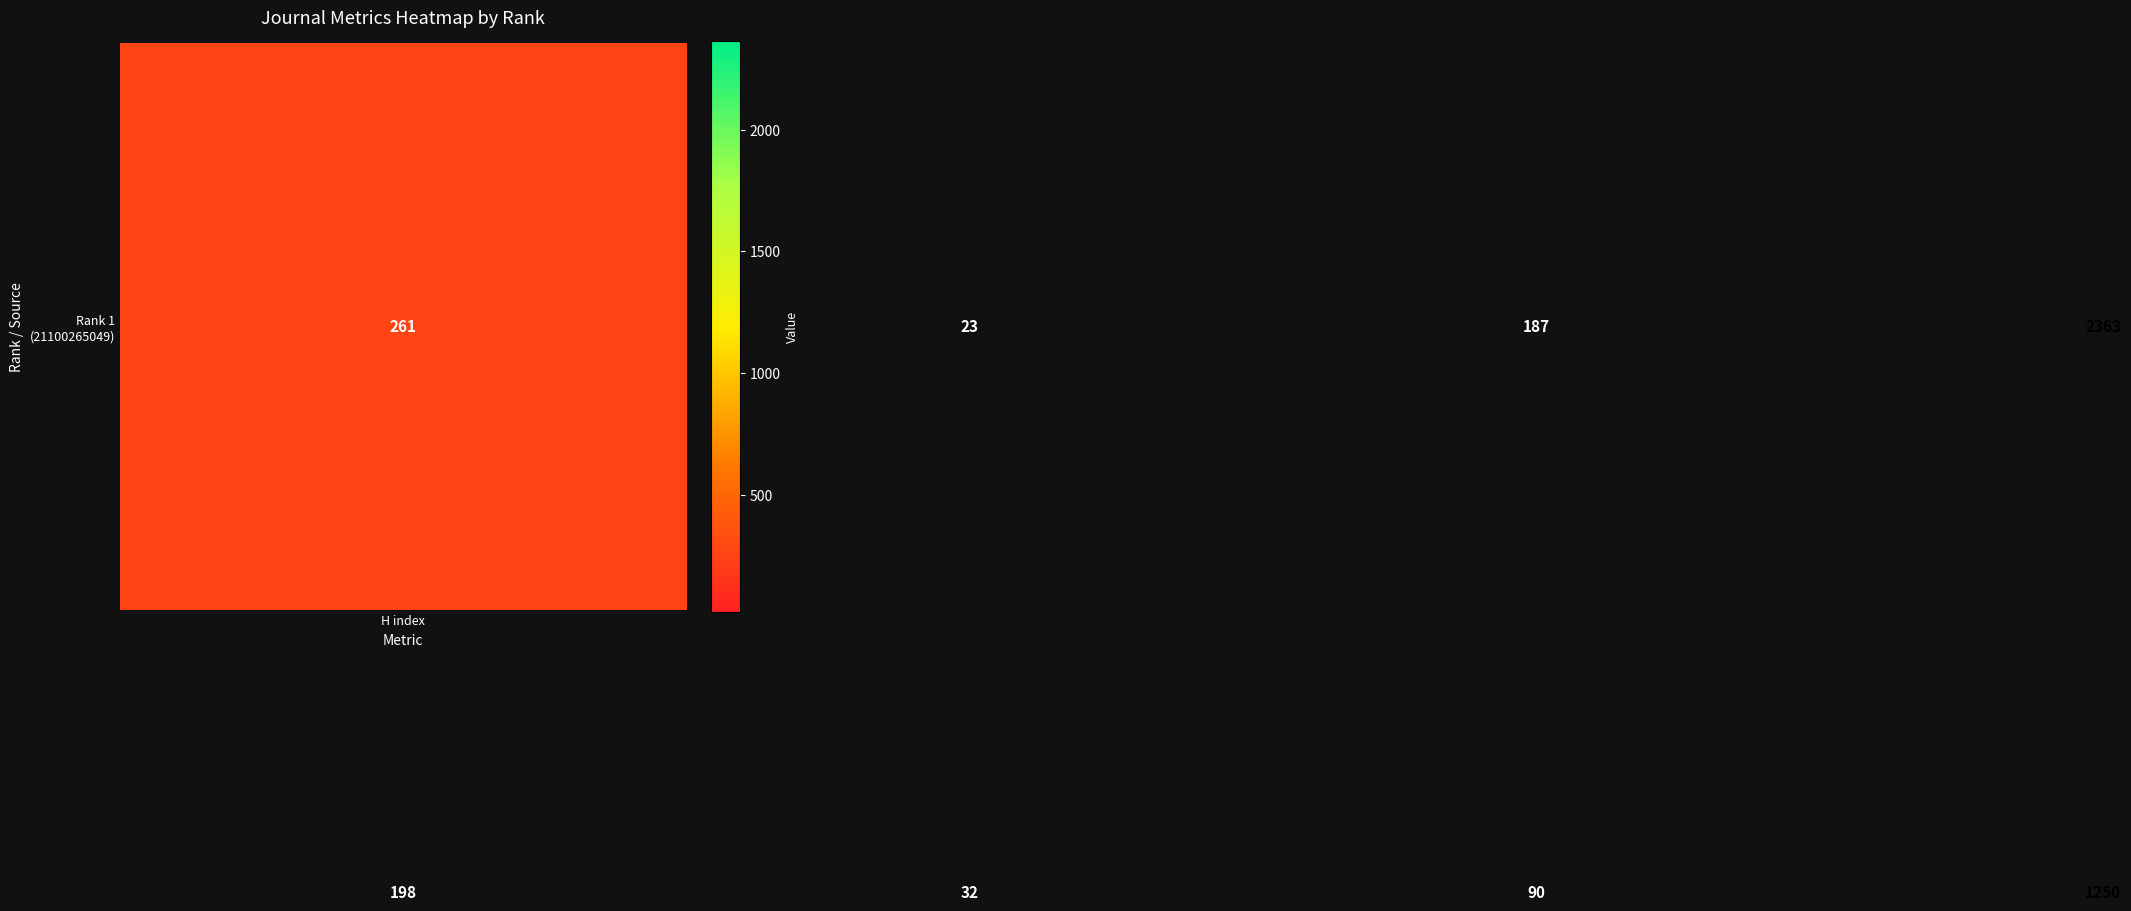

What is the minimum value shown in the chart?

23